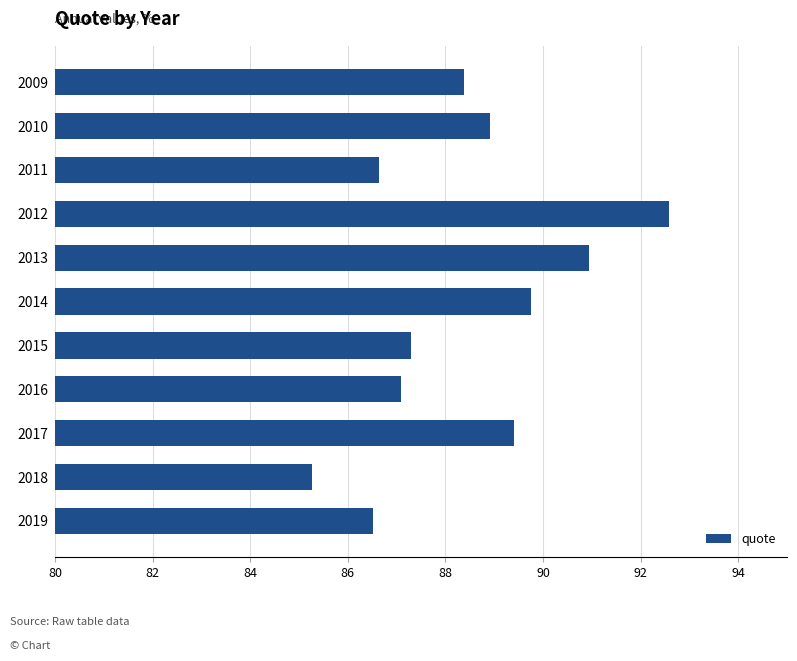

True or false: the data shows 87.3 at 2015.

True